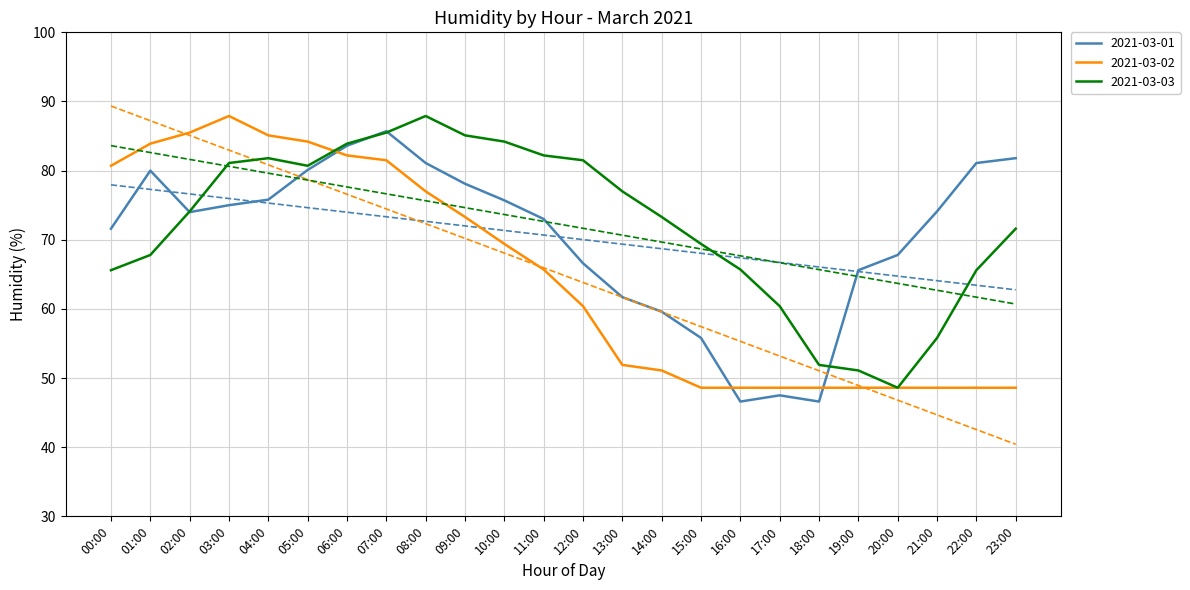

How many data points in 2021-03-02 are less than 65?

12